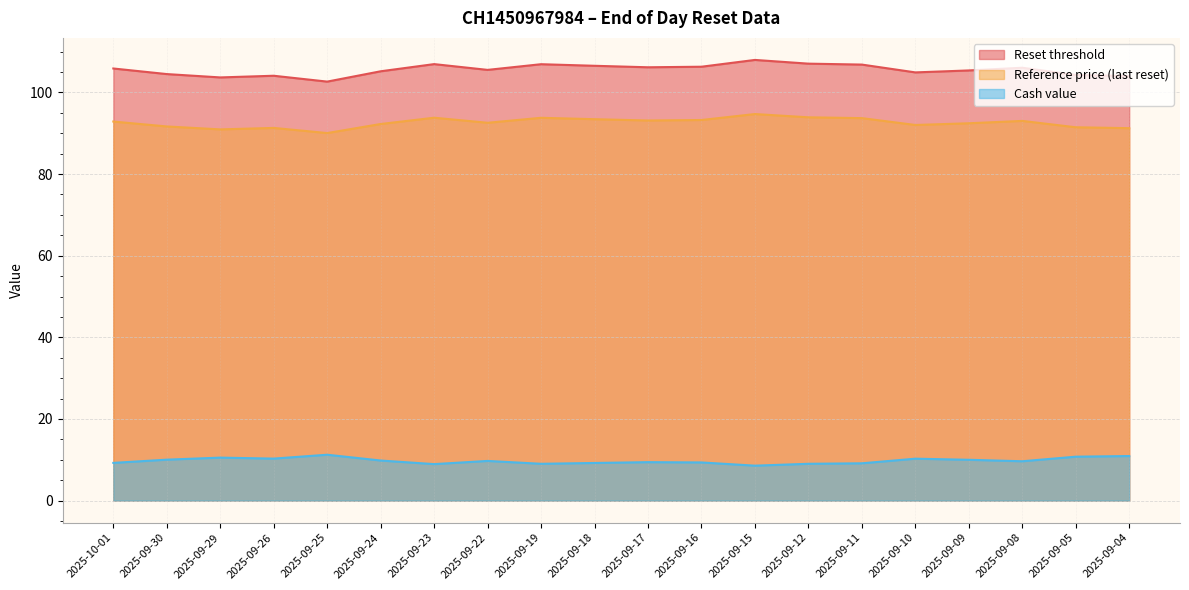

Is the value of Cash value at 2025-09-30 greater than the value of Reset threshold at 2025-09-29?

No